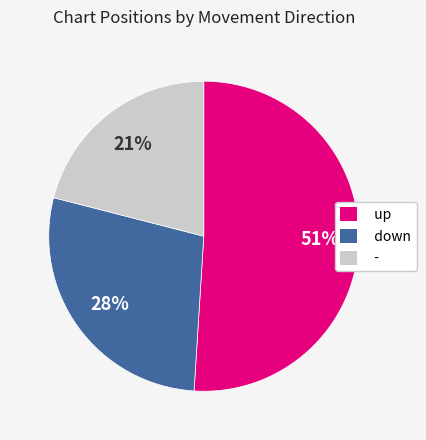

To the nearest percent, what portion does up represent?

51%